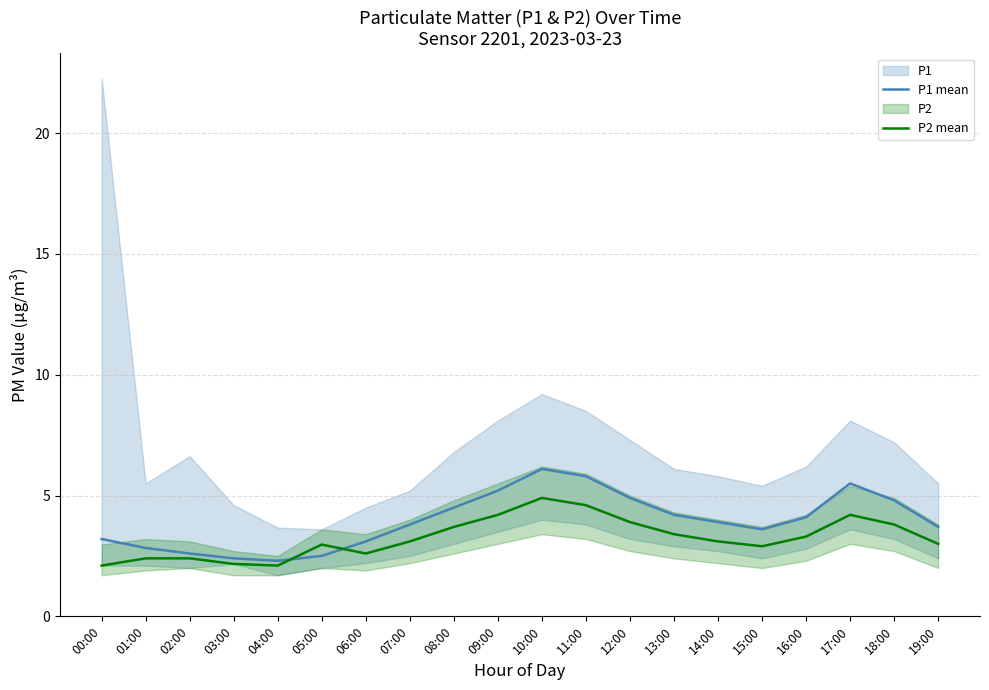

At which category does the chart reach its minimum across all series?

00:00